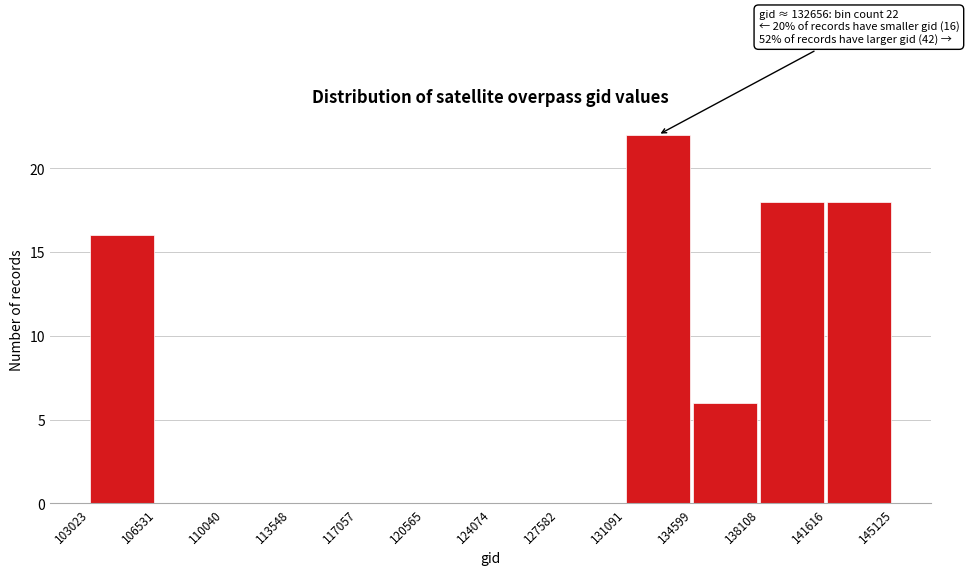

Which range on the x-axis has the tallest bar?

131091 to 134599